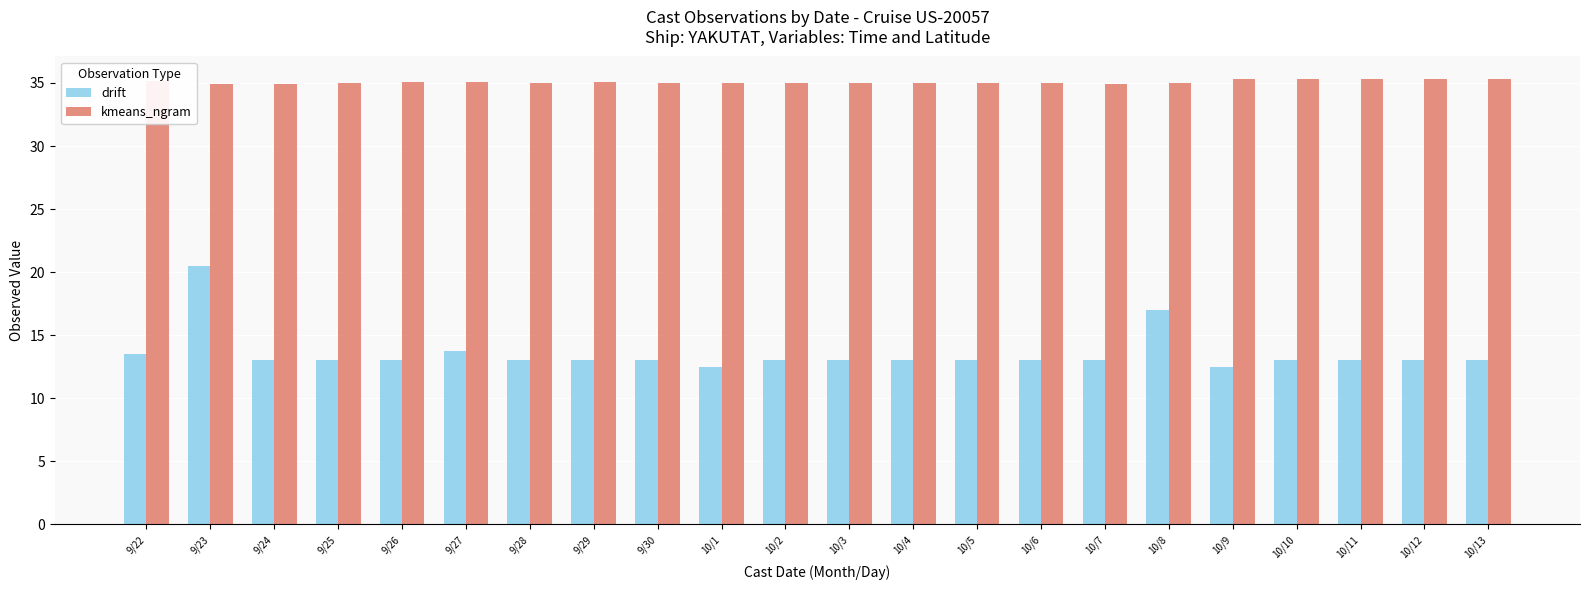

What is the sum of the kmeans_ngram values at 9/30 and 10/6?

70.0